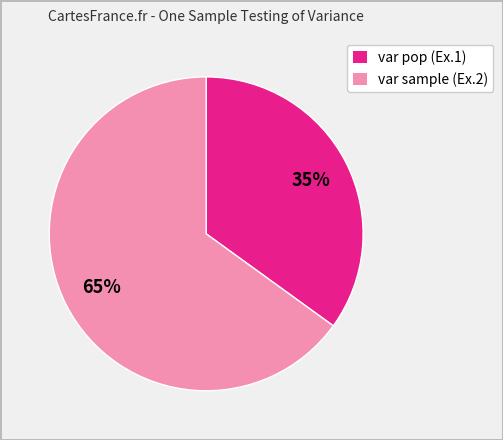

Count the number of slices in the pie.

2